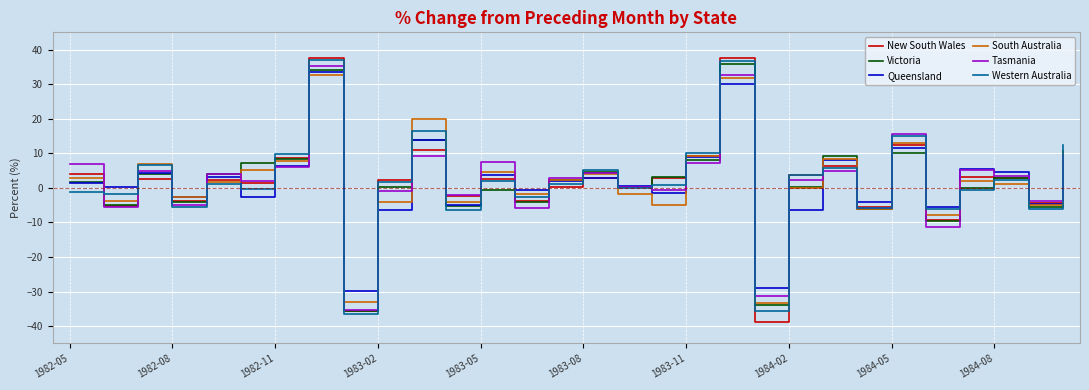

What is the greatest value displayed?

37.6